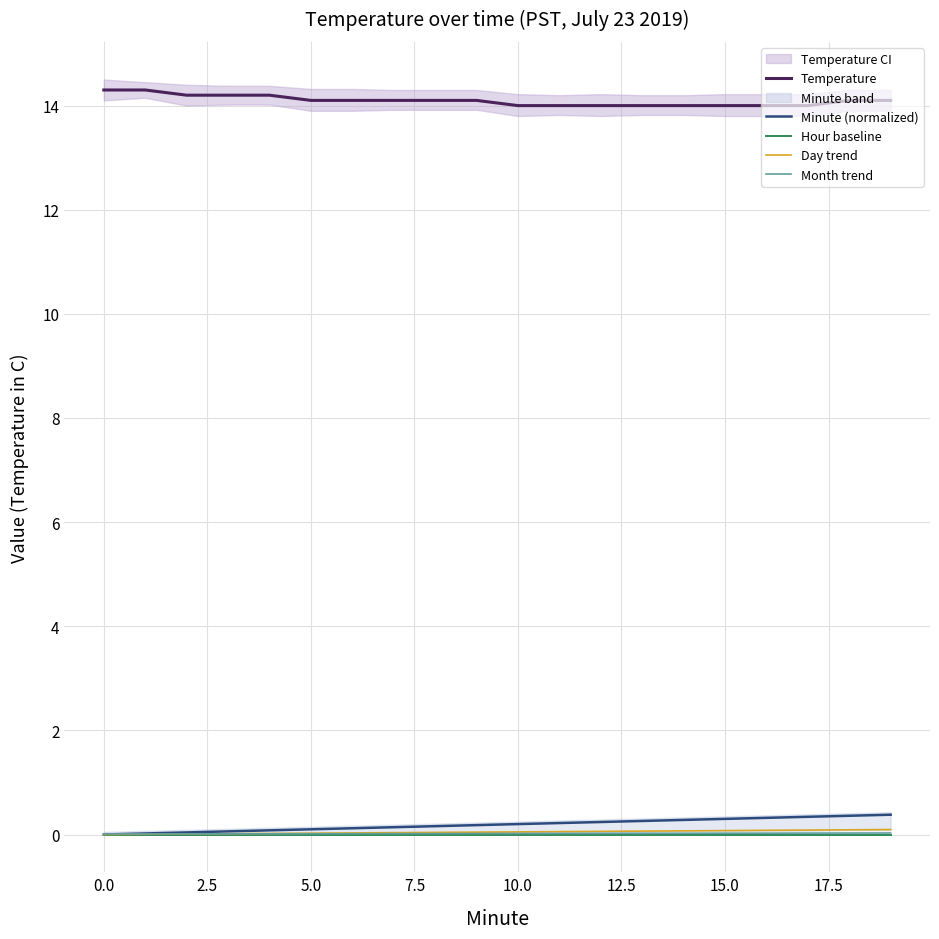

What is the sum of the Minute (normalized) values at 18 and 14?

0.6